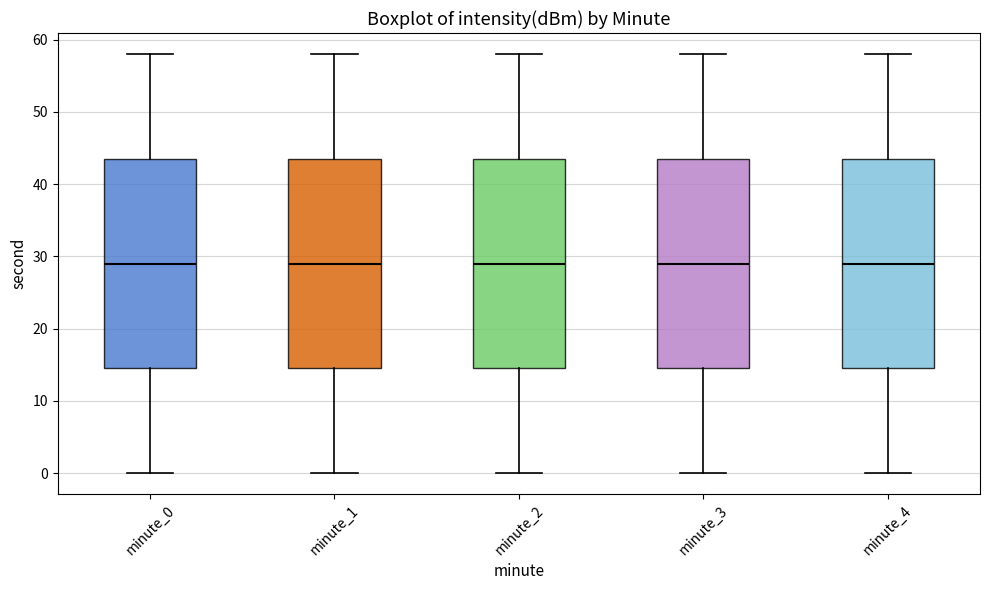

Reading left to right, read every box against the y-axis: the position of its median line, the range the box covers, and the ends of its whiskers. The values are not printed on the chart, so give them approximately, as read against the axis.

minute_0: median 29, box 15 to 44, whiskers 0 to 58
minute_1: median 29, box 15 to 44, whiskers 0 to 58
minute_2: median 29, box 15 to 44, whiskers 0 to 58
minute_3: median 29, box 15 to 44, whiskers 0 to 58
minute_4: median 29, box 15 to 44, whiskers 0 to 58